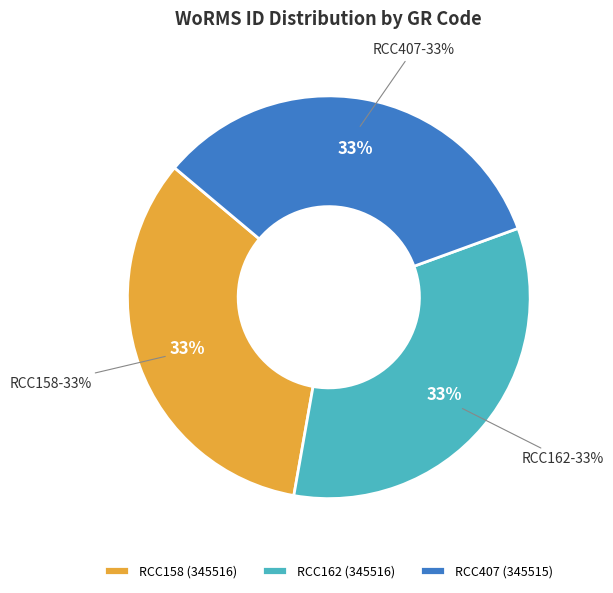

What is the largest slice in the pie chart?

RCC158